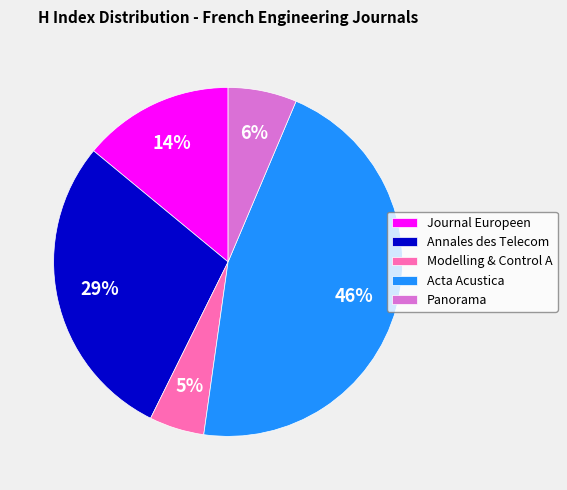

Count the number of slices in the pie.

5